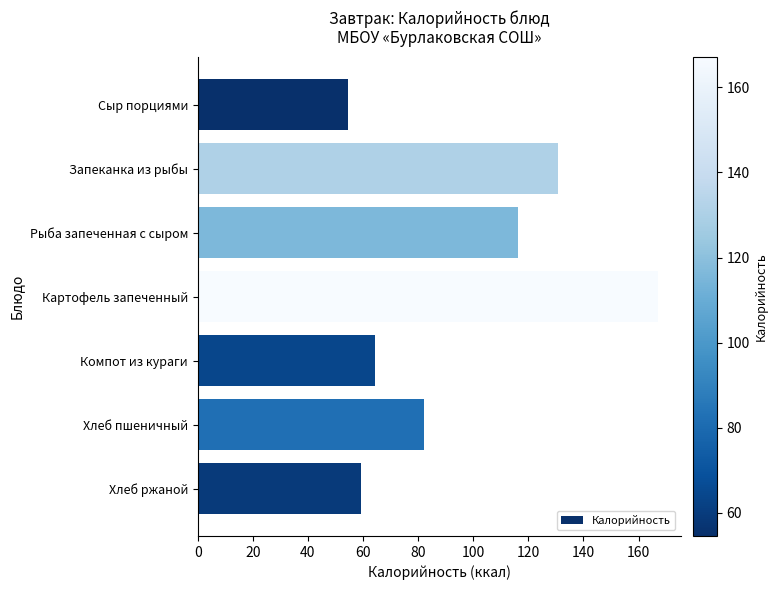

Read the value at Компот из кураги.

64.2